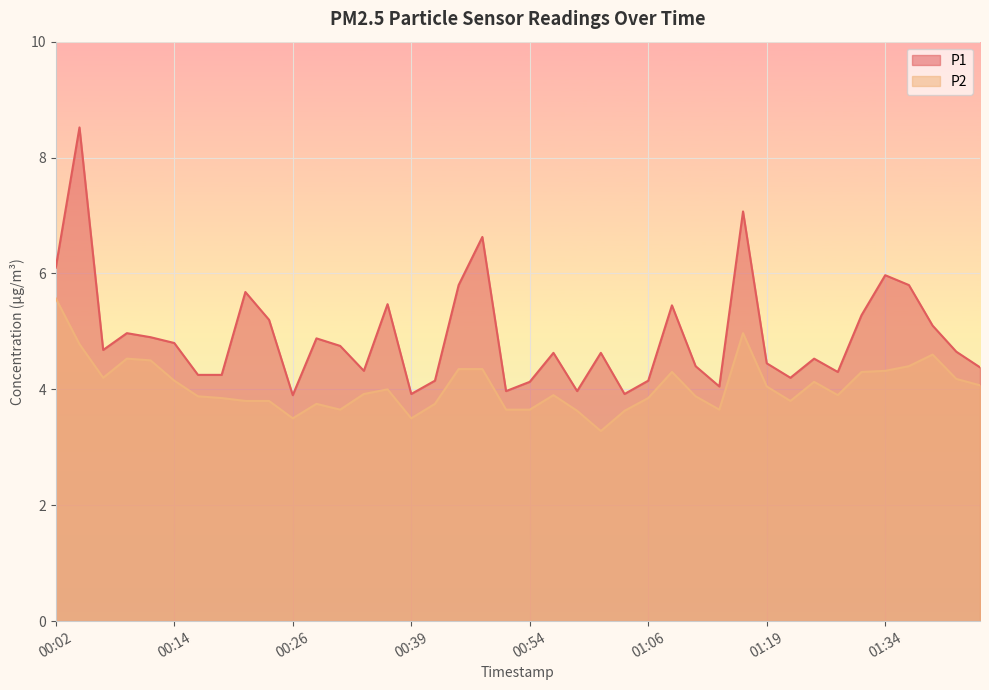

True or false: P2 and P1 cross at least once.

False